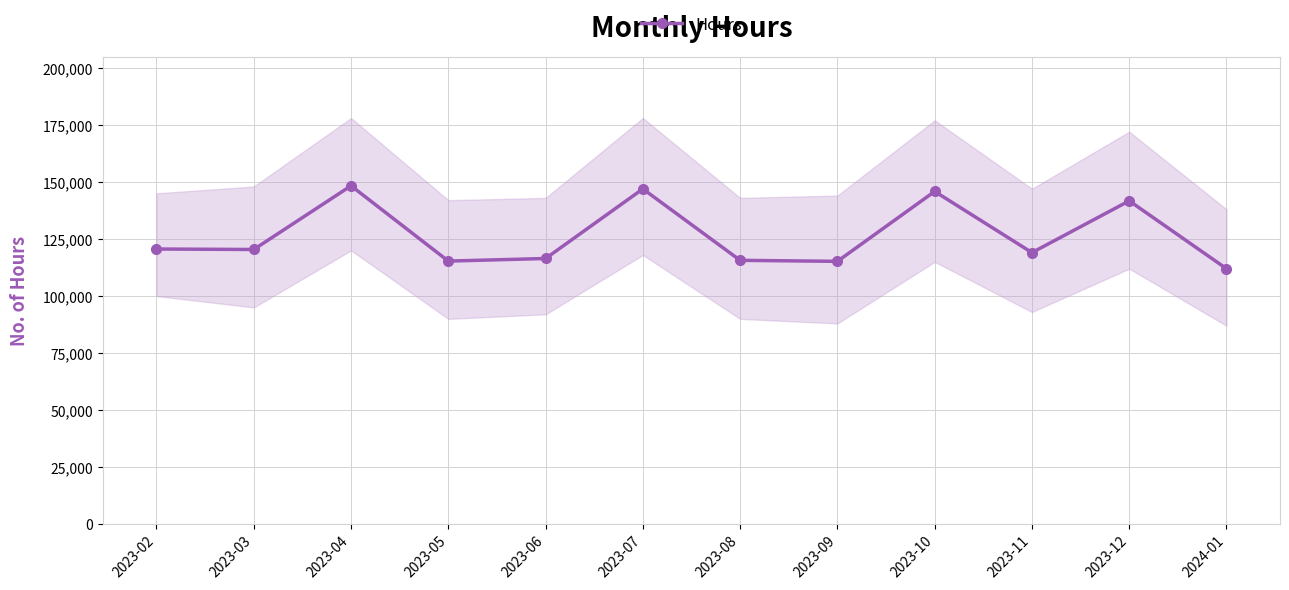

What is the greatest value displayed?

148310.8